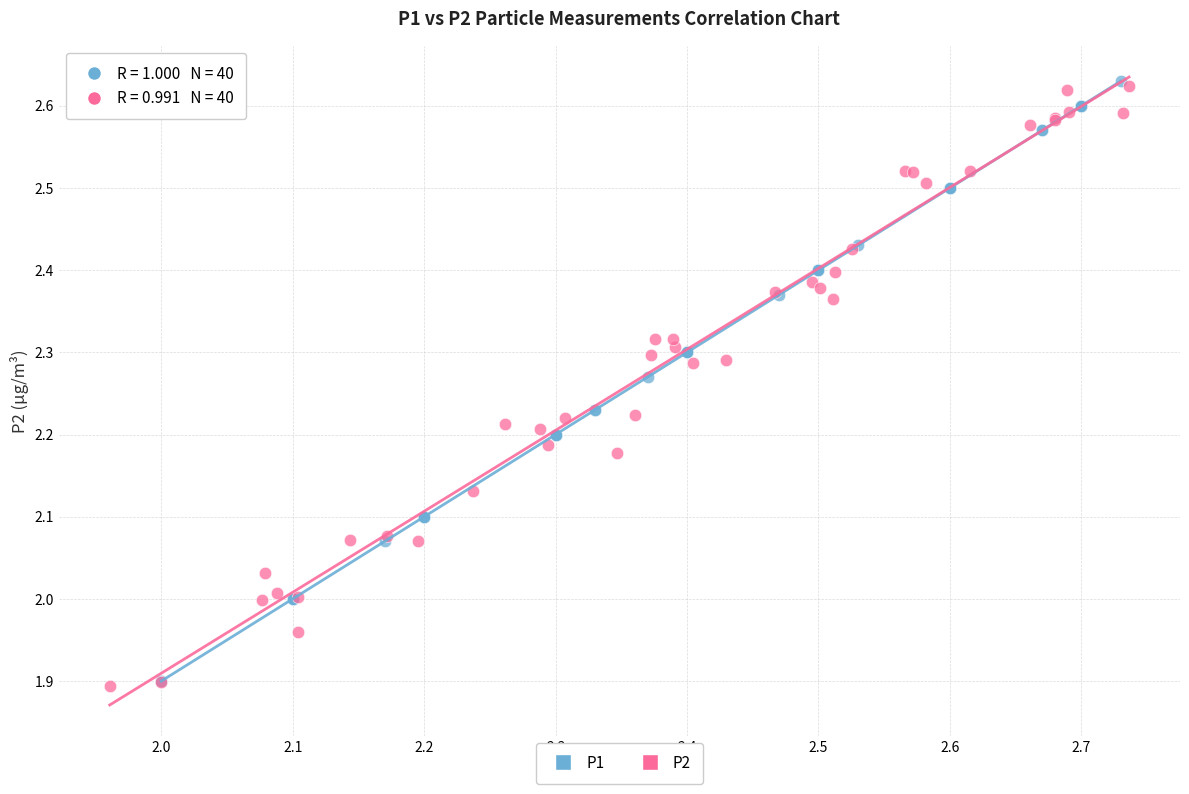

What are all the series names shown in the legend?

P1, P2